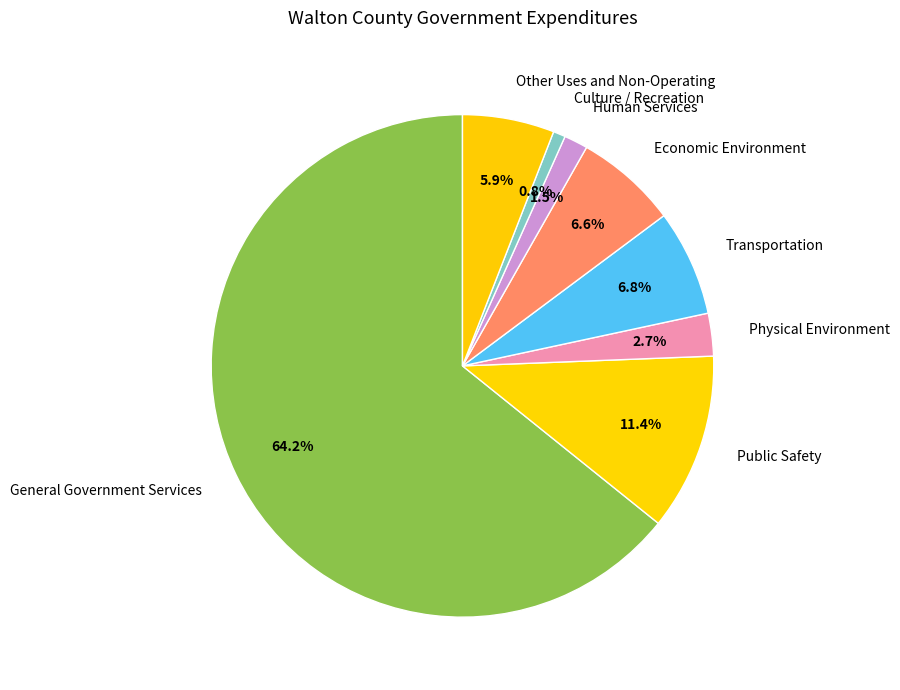

How many slices are in this pie chart?

8